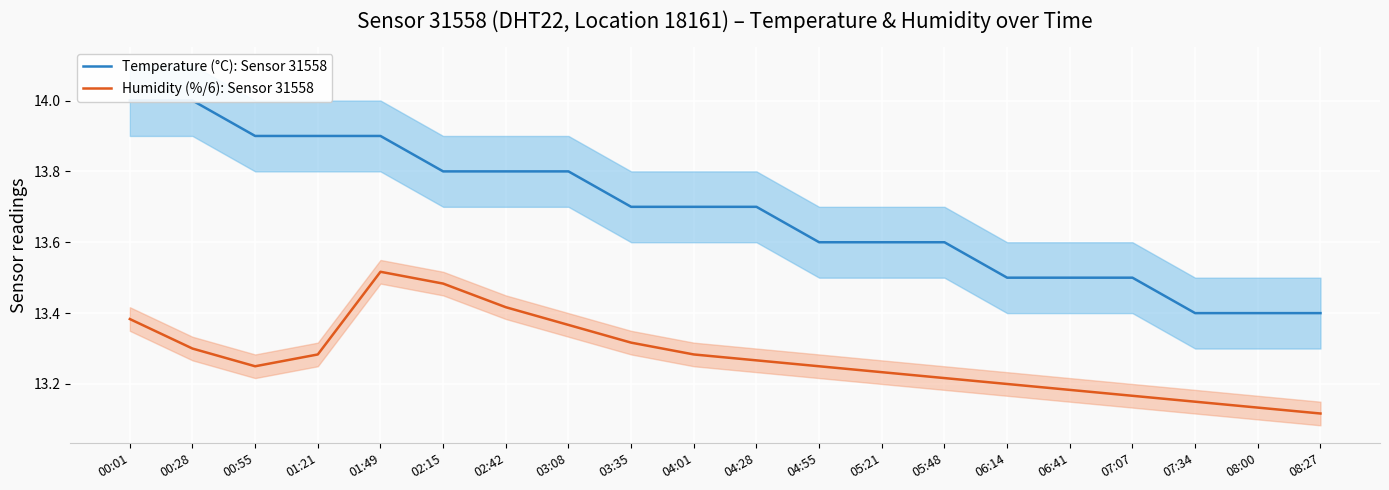

True or false: Temperature (°C): Sensor 31558 has a value of 13.5 at 07:07.

True